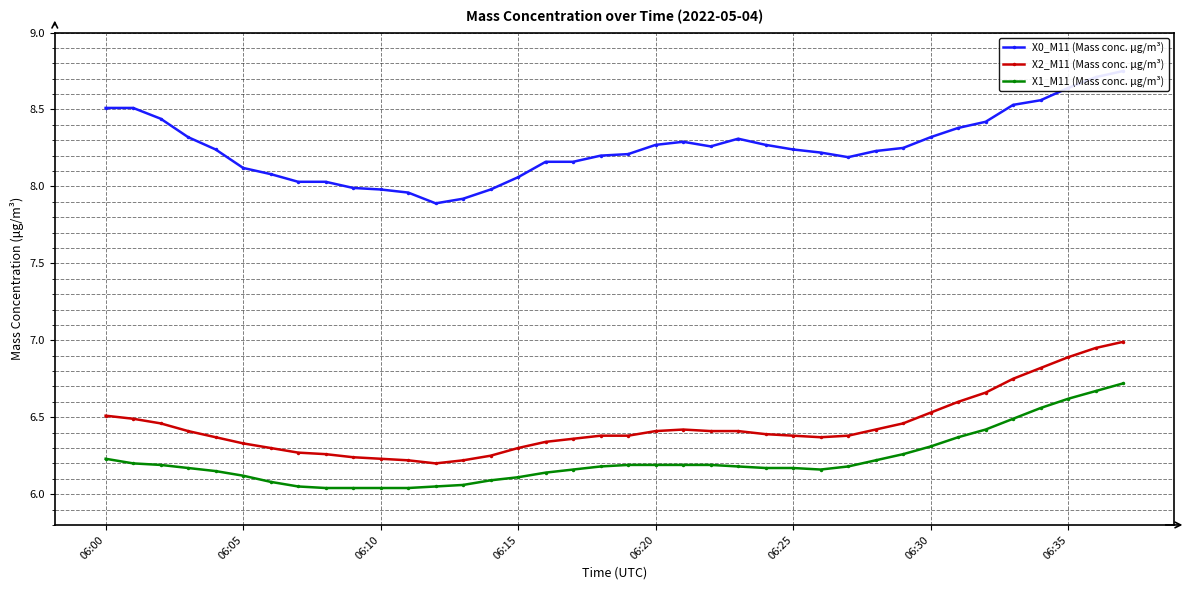

Is it true that X2_M11 (Mass conc. μg/m³) equals 4.6 at 06:35?

False